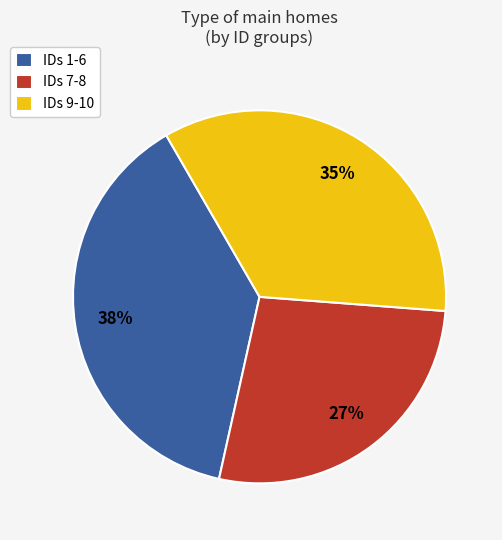

To the nearest percent, what percentage of the pie is IDs 9-10?

35%